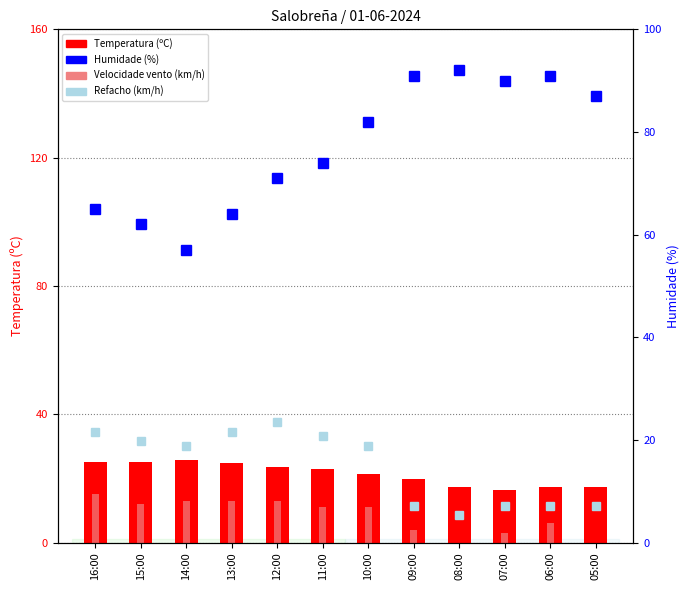

Reading right to left, transcribe all the data shown in this chart.

Temperatura (ºC): 17.4	17.2	16.4	17.2	19.7	21.4	23.0	23.7	24.9	25.6	25.0	25.0
Velocidade vento (km/h): 0.0	6.0	3.0	0.0	4.0	11.0	11.0	13.0	13.0	13.0	12.0	15.0
Humidade (%): 87.0	91.0	90.0	92.0	91.0	82.0	74.0	71.0	64.0	57.0	62.0	65.0
Refacho (km/h): 7.2	7.2	7.2	5.4	7.2	18.9	20.7	23.4	21.6	18.9	19.8	21.6